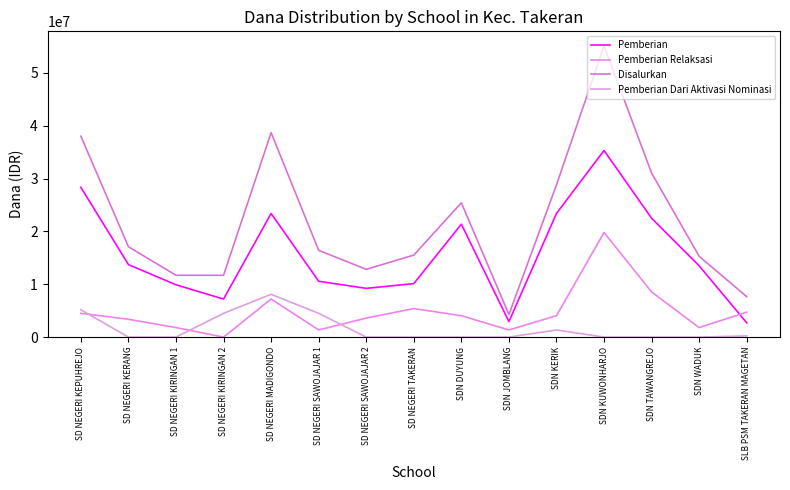

Between SDN KUWONHARJO and SLB PSM TAKERAN MAGETAN, which series saw the biggest shift?

Disalurkan